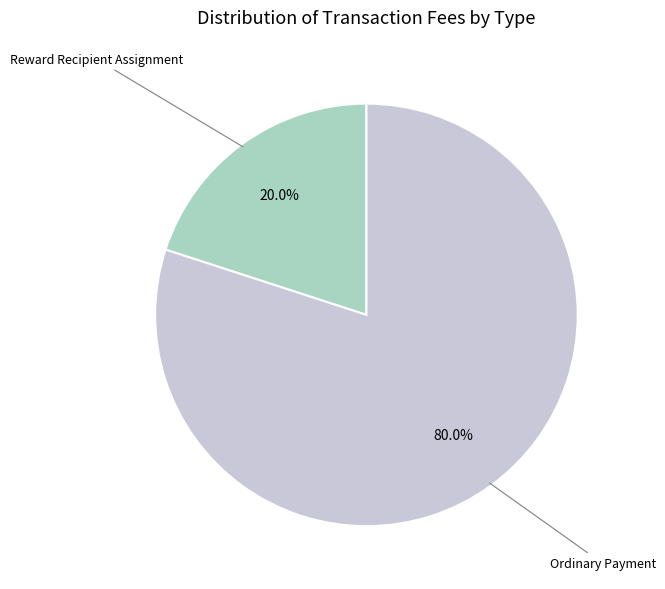

Which slice is the largest?

Ordinary Payment